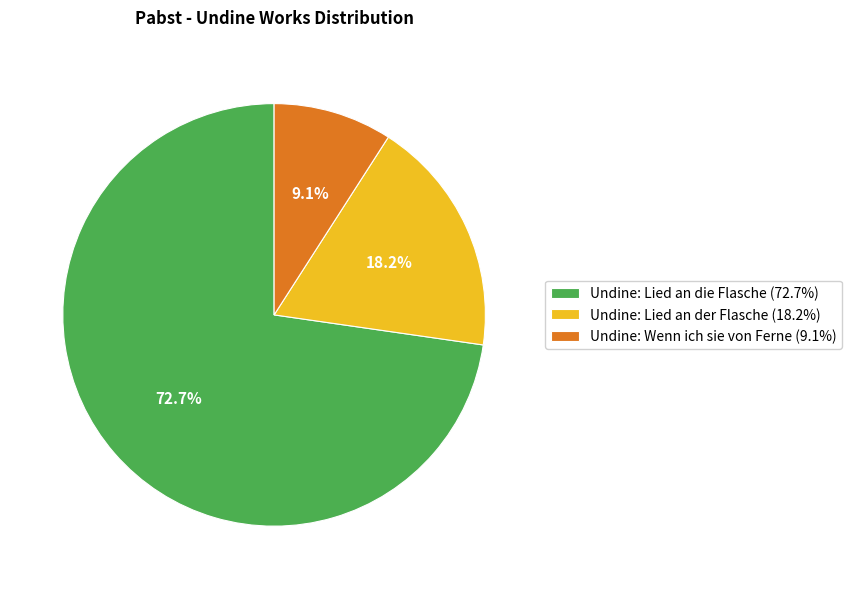

What is the ratio of the value at Undine: Wenn ich sie von Ferne to the value at Undine: Lied an der Flasche?

0.5